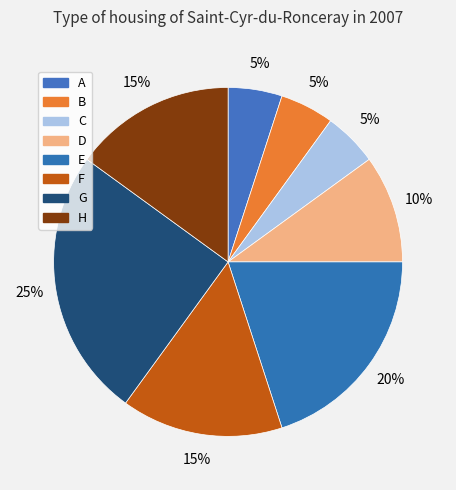

How many segments does this pie chart have?

8